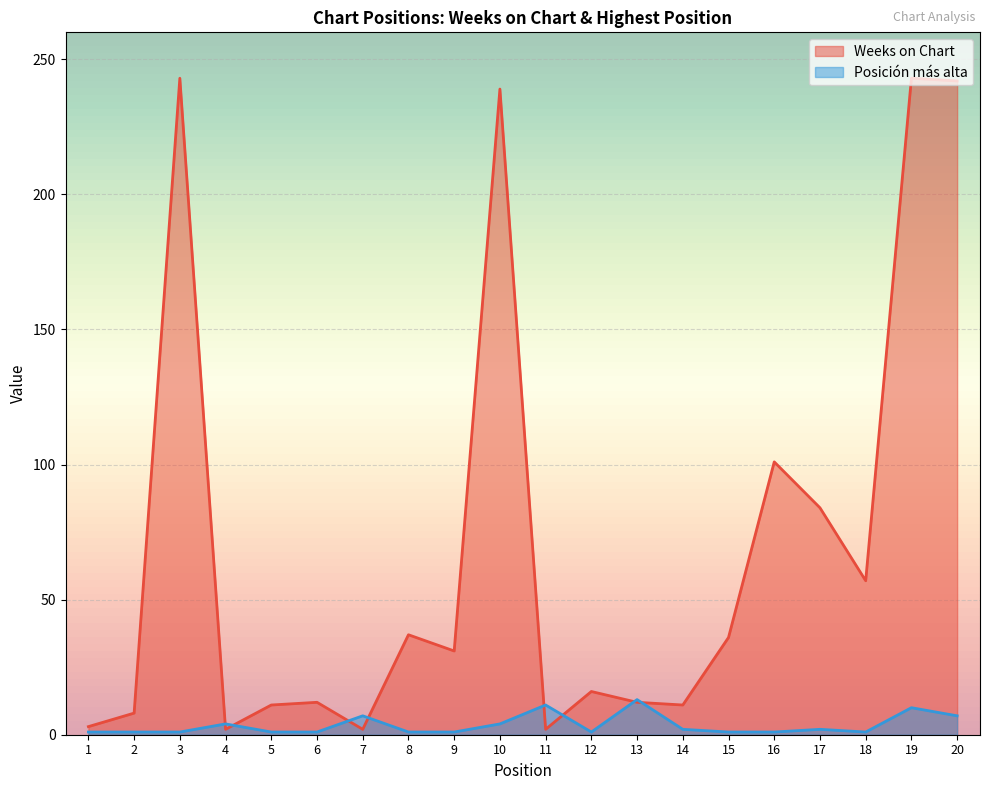

Where is the first local maximum for Posición más alta?

4